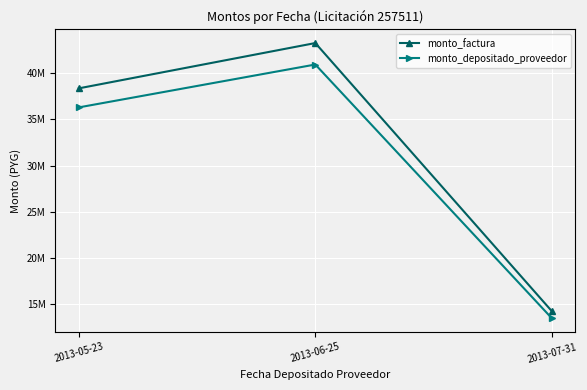

Rank the series at 2013-07-31 from highest to lowest value.

monto_factura, monto_depositado_proveedor